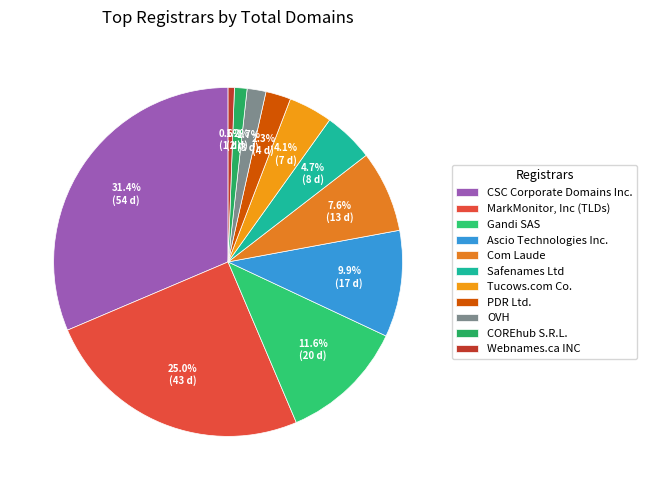

Do Tucows.com Co. and COREhub S.R.L. together represent more than half of the pie?

No